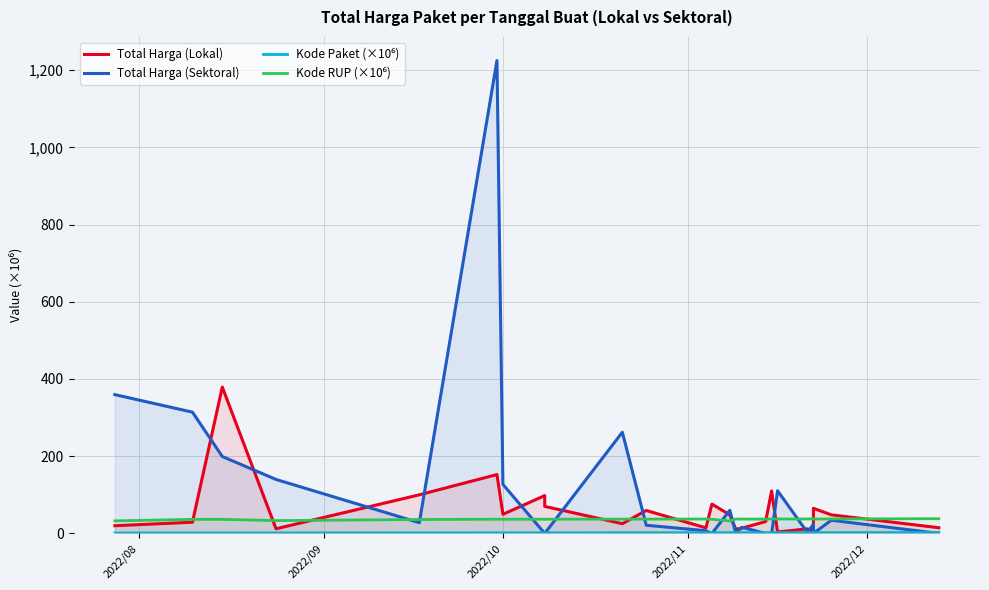

Reading left to right, extract all data points from this chart.

Total Harga (Lokal): 19.9	29.0	379.1	12.0	100.0	152.5	49.5	98.0	70.0	25.2	59.4	14.4	75.9	48.1	11.1	13.4	30.8	110.0	3.8	11.8	5.1	65.0	48.1	14.8
Total Harga (Sektoral): 359.5	314.1	199.2	139.8	27.7	1224.7	127.0	0.0	0.0	262.1	21.2	6.9	0.0	59.9	0.0	15.8	0.0	0.0	110.4	2.4	23.7	0.0	34.1	0.0
Kode Paket (×10⁶): 1.2	1.3	1.3	1.4	1.5	1.6	1.6	1.7	1.7	1.8	1.8	1.9	1.9	2.0	2.0	2.0	2.0	2.1	2.1	2.1	2.1	2.1	2.2	2.3
Kode RUP (×10⁶): 32.5	36.4	36.4	33.2	36.0	36.7	36.8	36.8	36.8	37.0	37.1	37.3	36.6	32.2	37.3	37.2	37.1	37.4	37.4	37.4	37.8	37.1	37.6	38.1